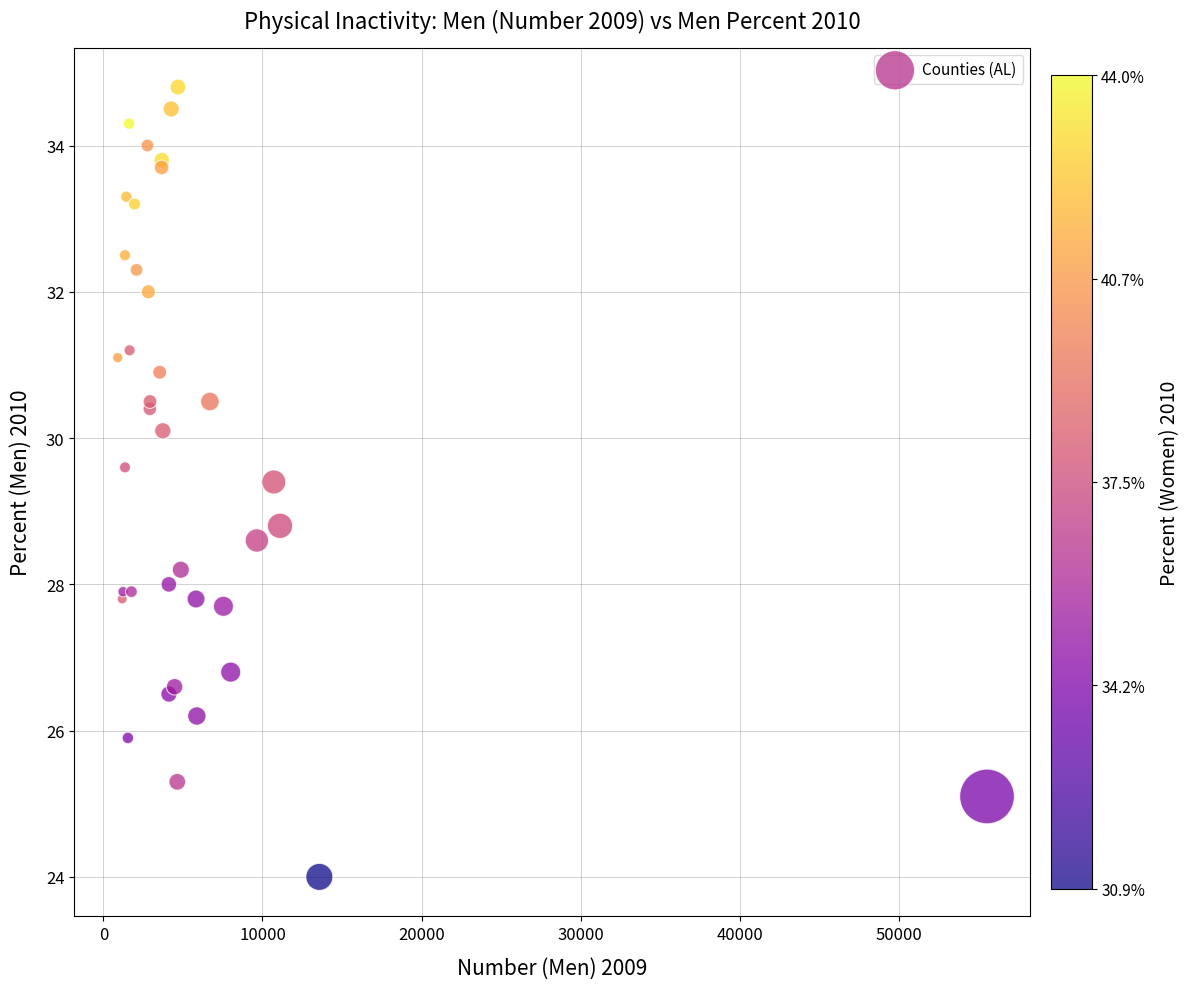

What Y value in the scatter plot is closest to 29?

28.8